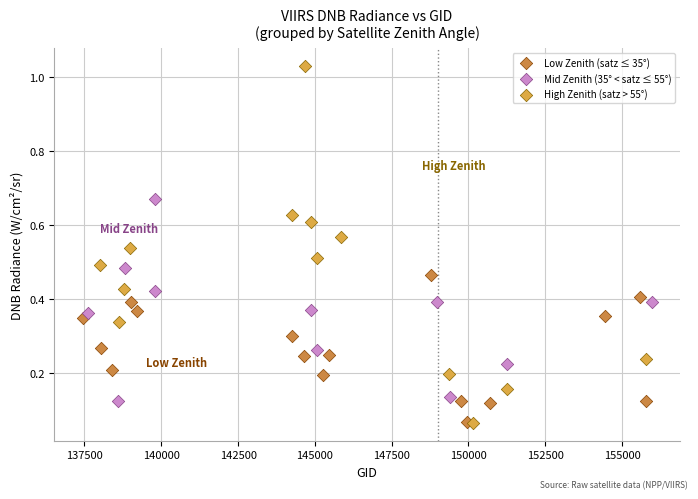

Which series has the largest Y range (max minus min)?

High Zenith (satz > 55°)